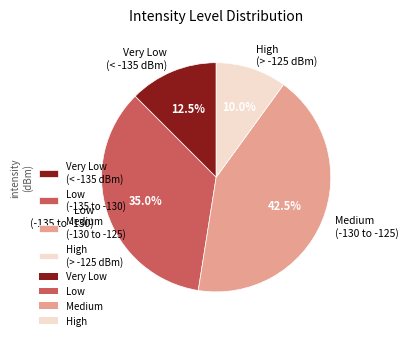

Which slice is the largest?

Medium (-130 to -125)